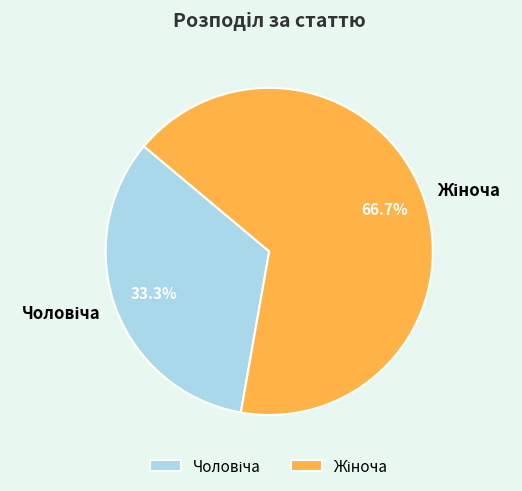

Is there any slice that represents more than half of the pie?

Yes